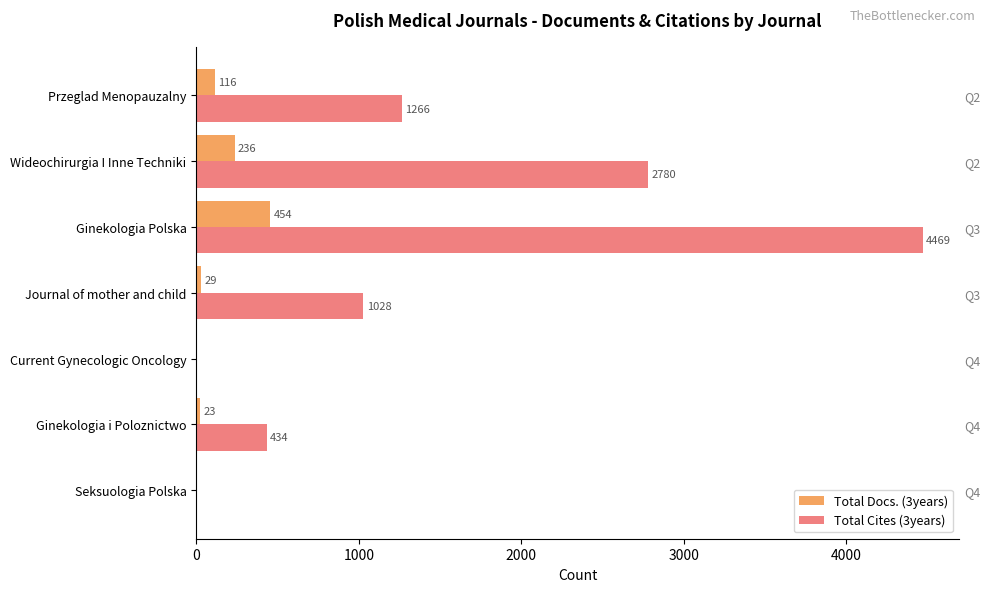

Which has a higher value, Seksuologia Polska or Wideochirurgia I Inne Techniki?

Wideochirurgia I Inne Techniki